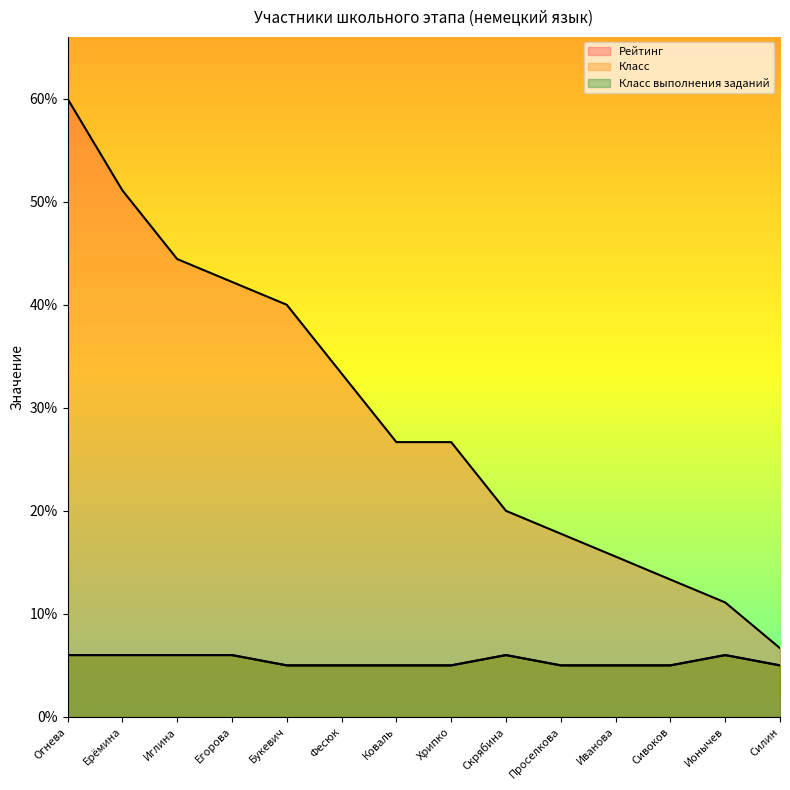

What is the difference between the highest and lowest values at Огнева?

54.0